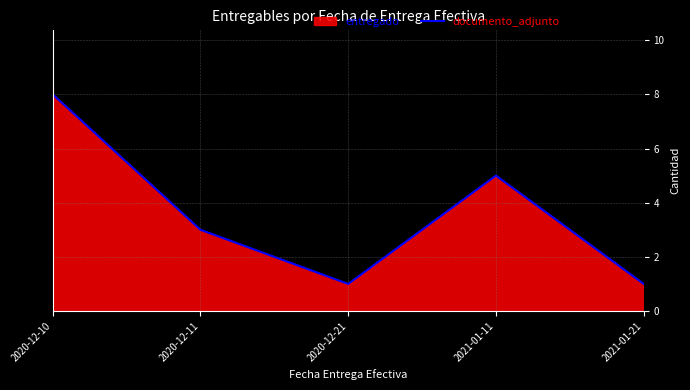

The chart shows a value of 8 at 2021-01-11. True or false?

False